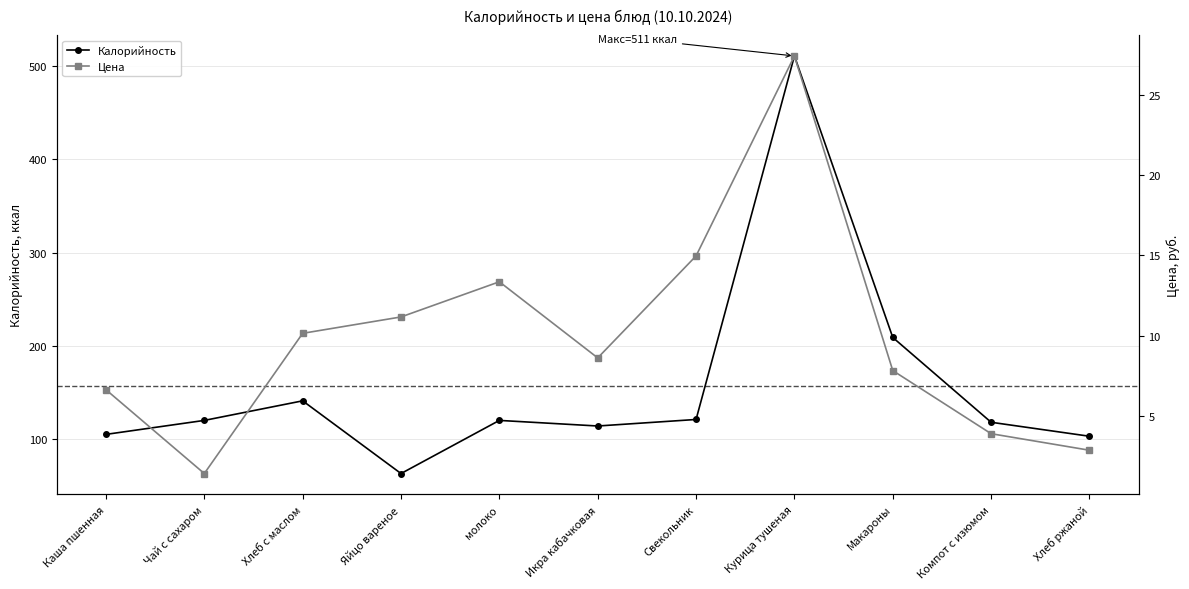

Is the value of Калорийность at молоко greater than the value of Цена at Чай с сахаром?

Yes